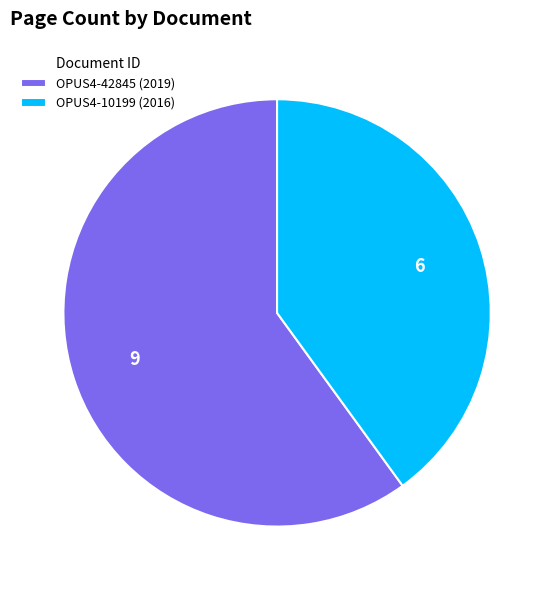

Which slice is the largest?

OPUS4-42845 (2019)